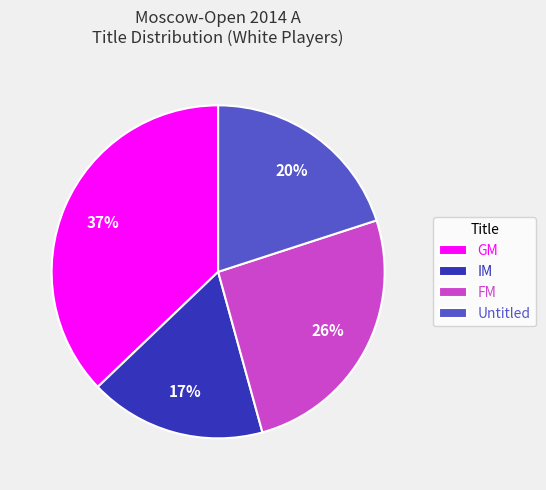

Combined, do FM and IM account for over 50%?

No